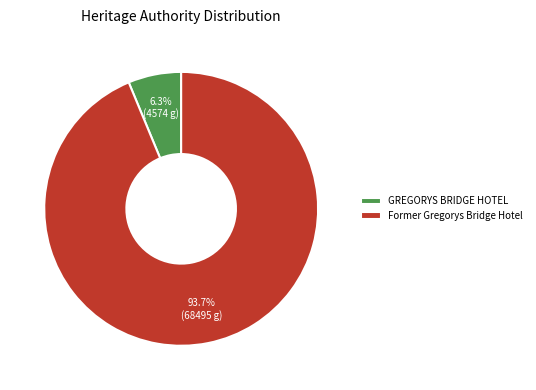

Count the number of slices in the pie.

2